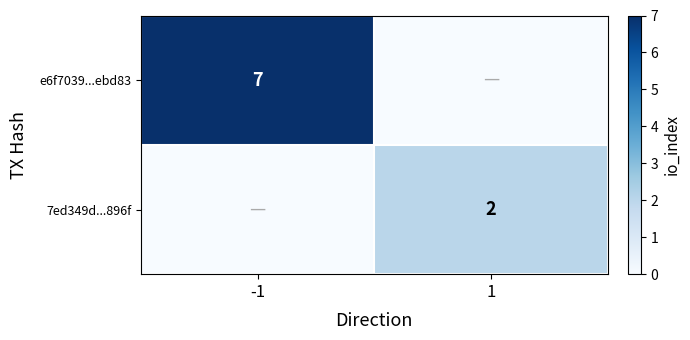

The 7ed349d...896f series shows 2 at 1. True or false?

True